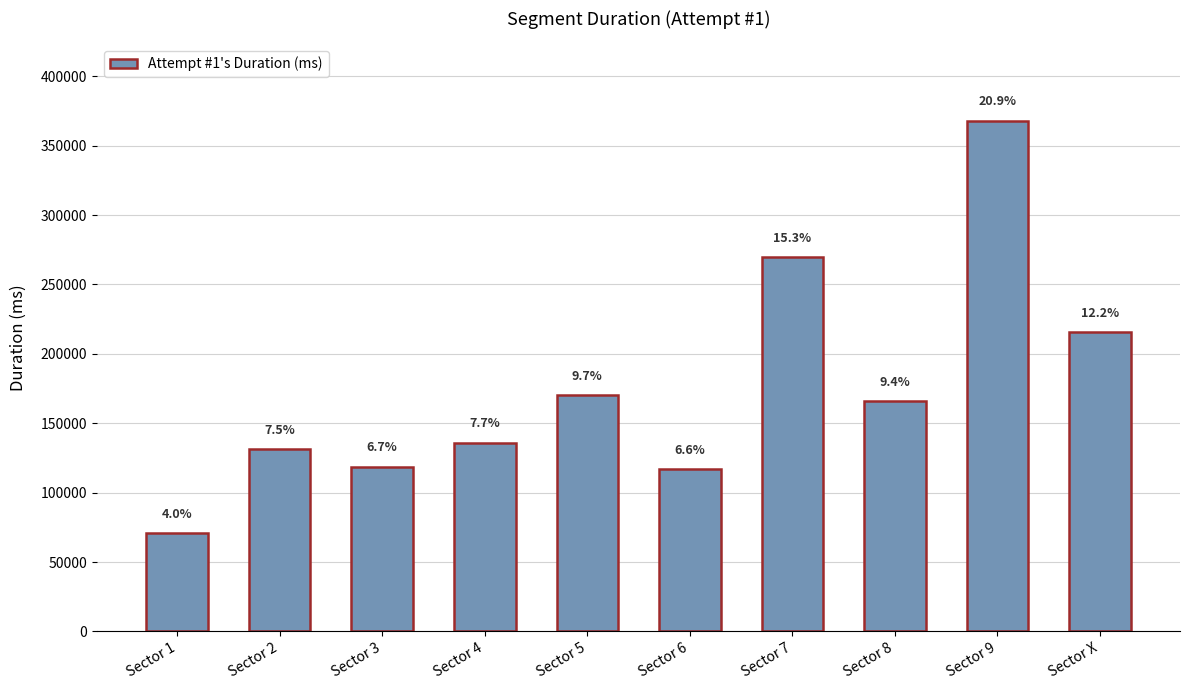

What is the change in value from Sector 8 to Sector X?

+49909